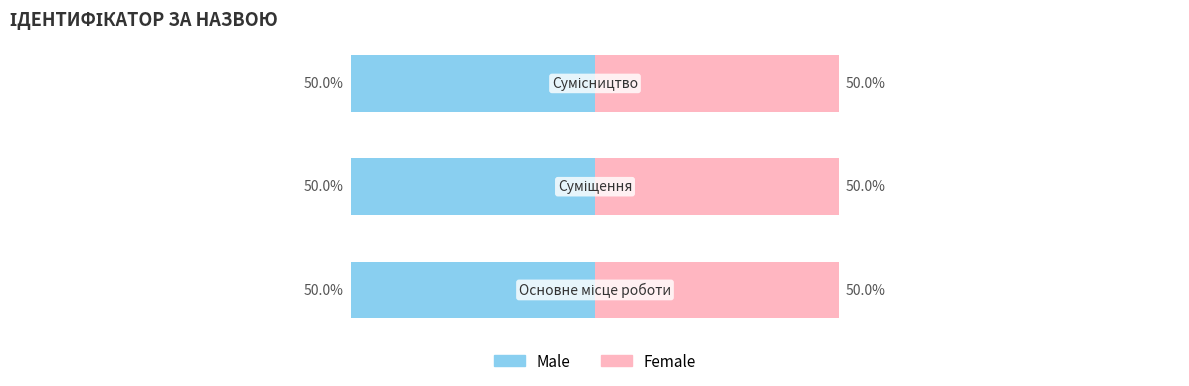

What is the label of the 1st bar from the right?

Сумісництво